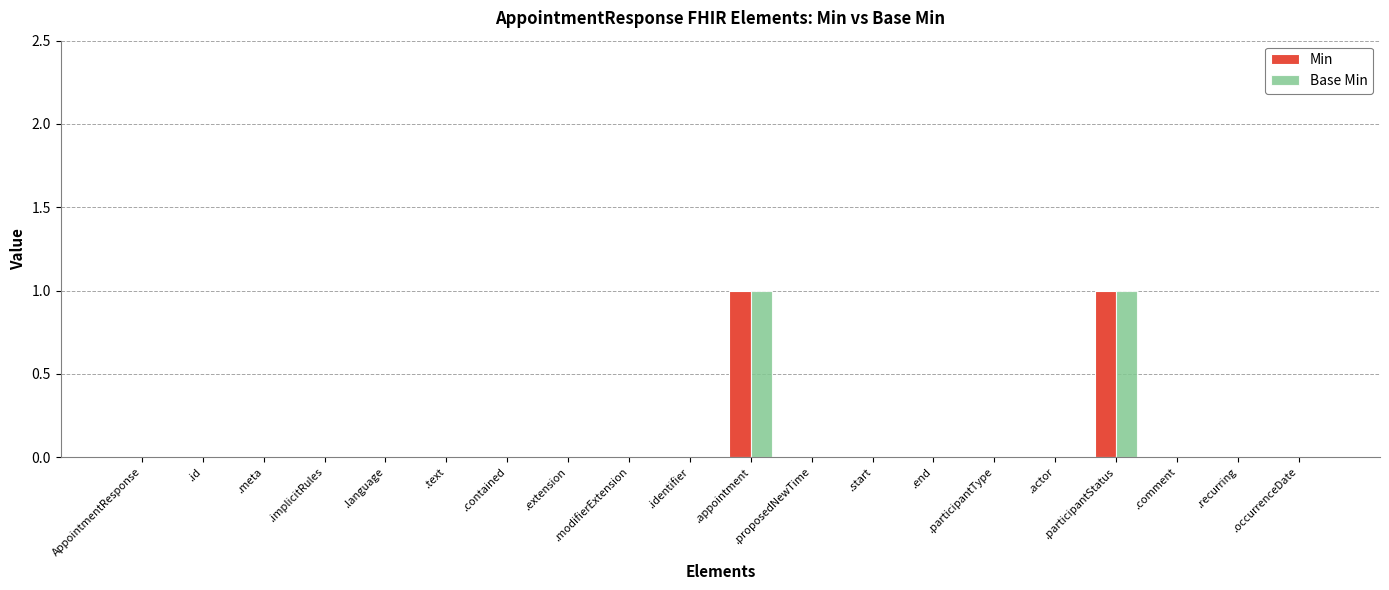

At .comment, list the series in order from smallest to largest.

Min, Base Min